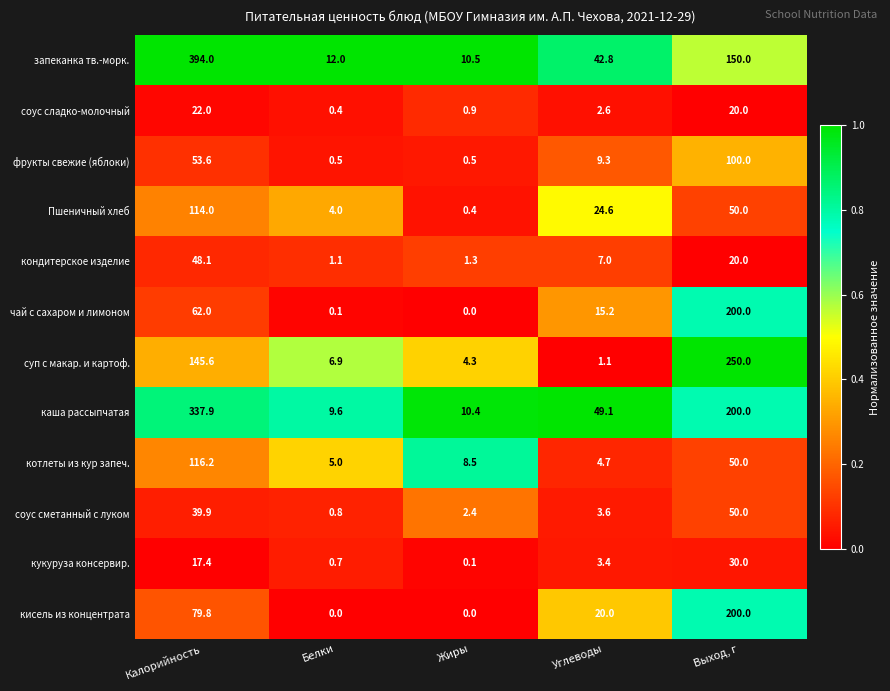

What is the spread (max minus min) of values at Жиры?

10.5